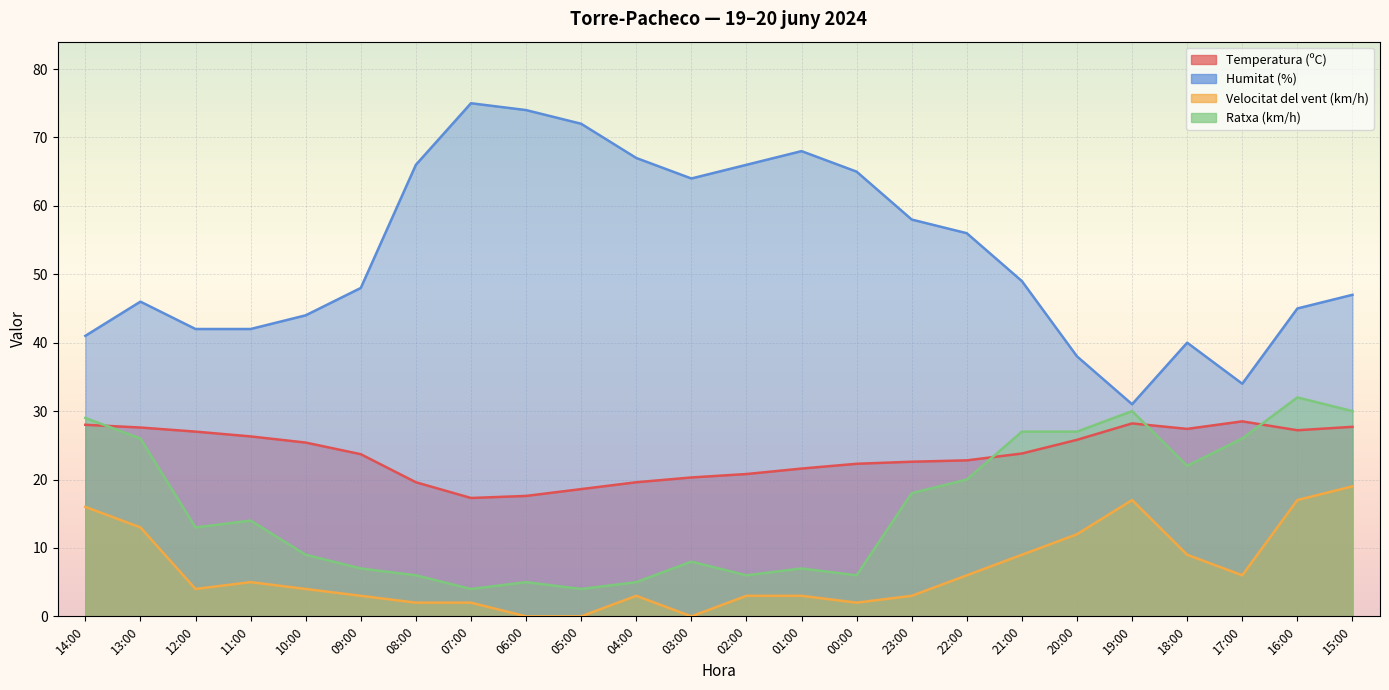

Is it true that Temperatura (ºC) equals 27.4 at 18:00?

True